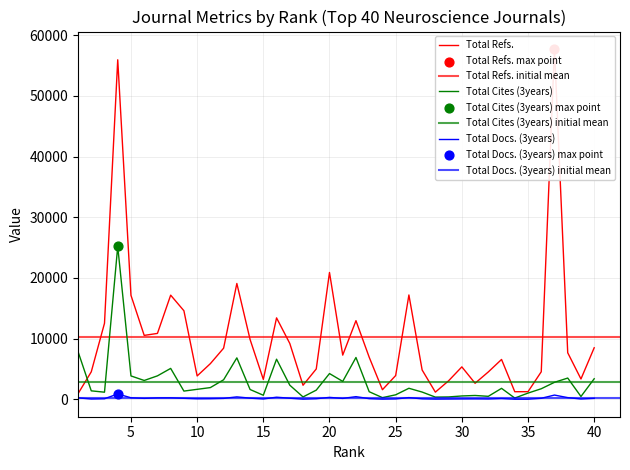

What is the total value across all series at 30?

5971